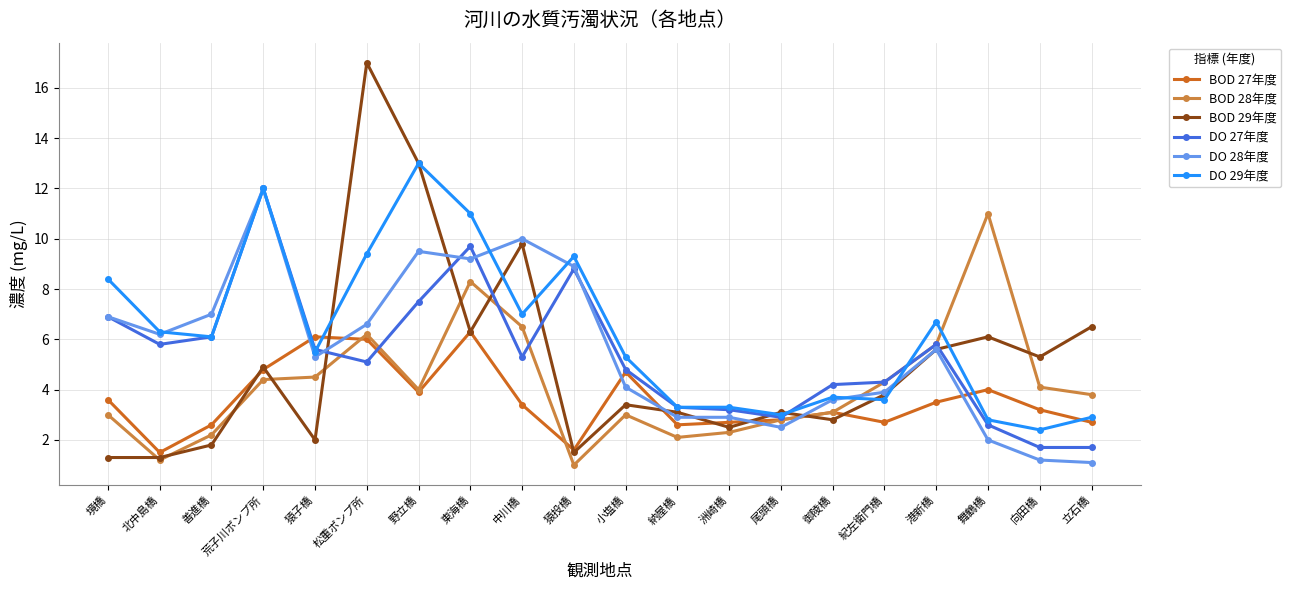

At which label does BOD 29年度 first exceed 3?

荒子川ポンプ所